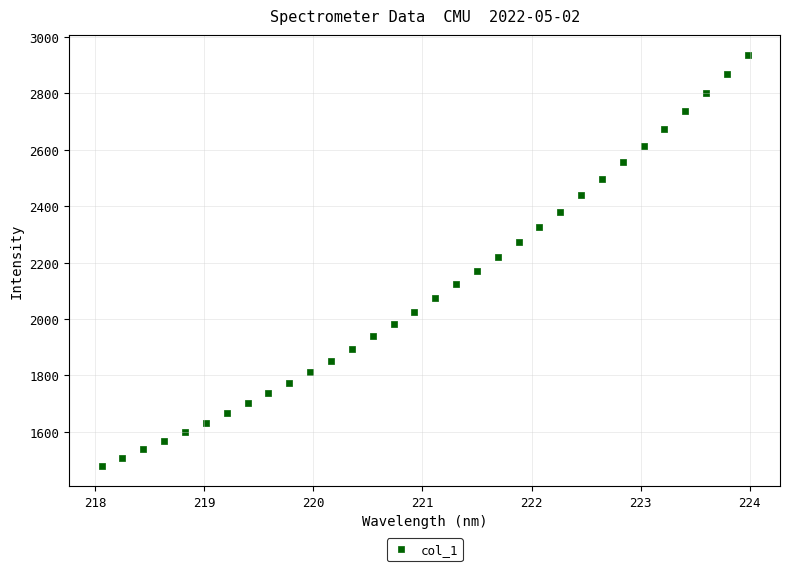

What is the range of Y values (max minus min)?

1453.3